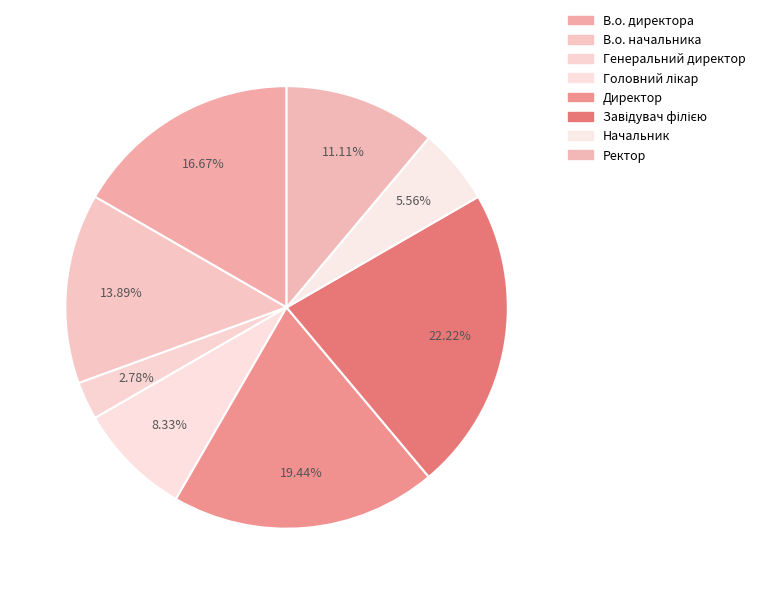

Does any single category account for the majority?

No